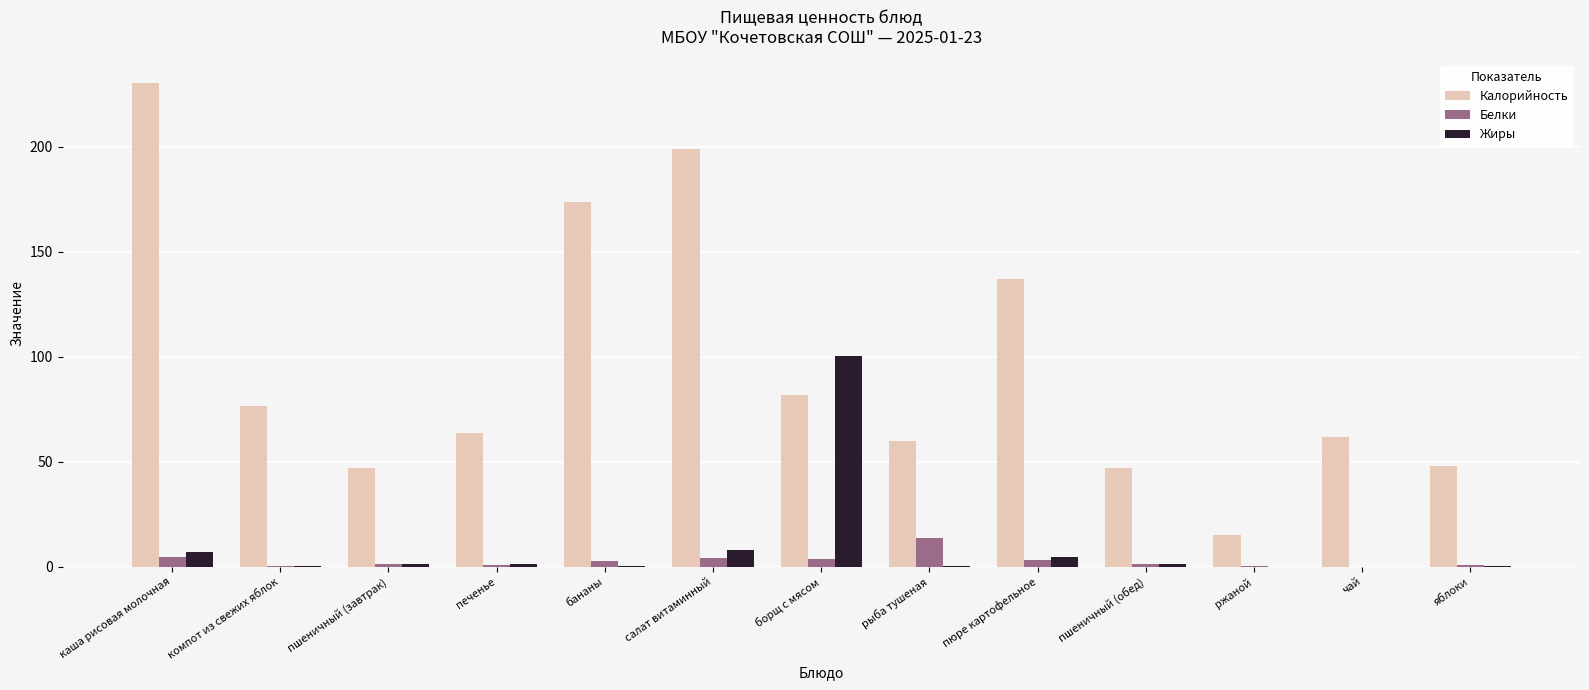

How many data points does each series have?

13